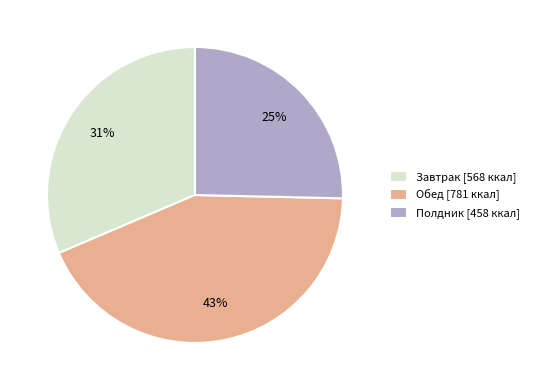

To the nearest percent, what portion does Обед represent?

43%